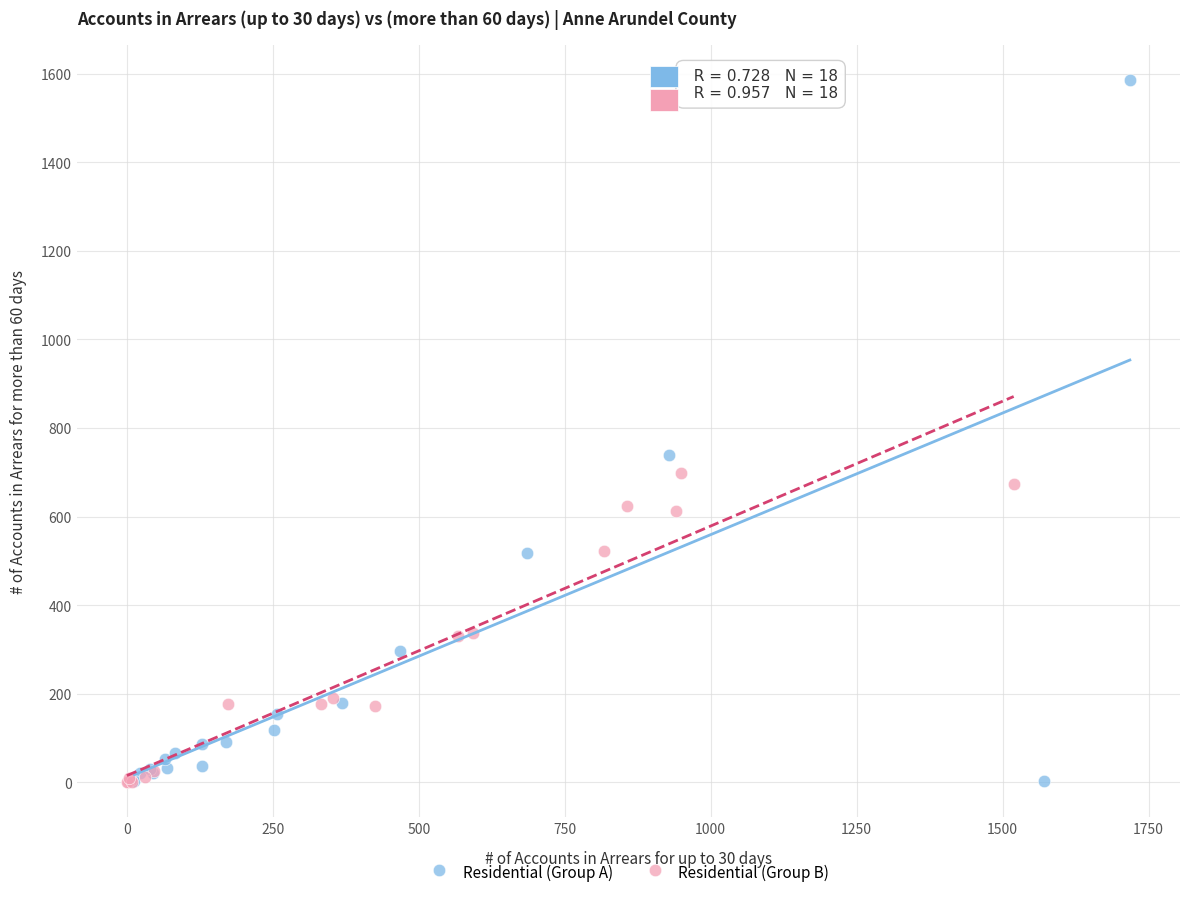

Which series has the widest spread of Y values?

Residential (Group A)